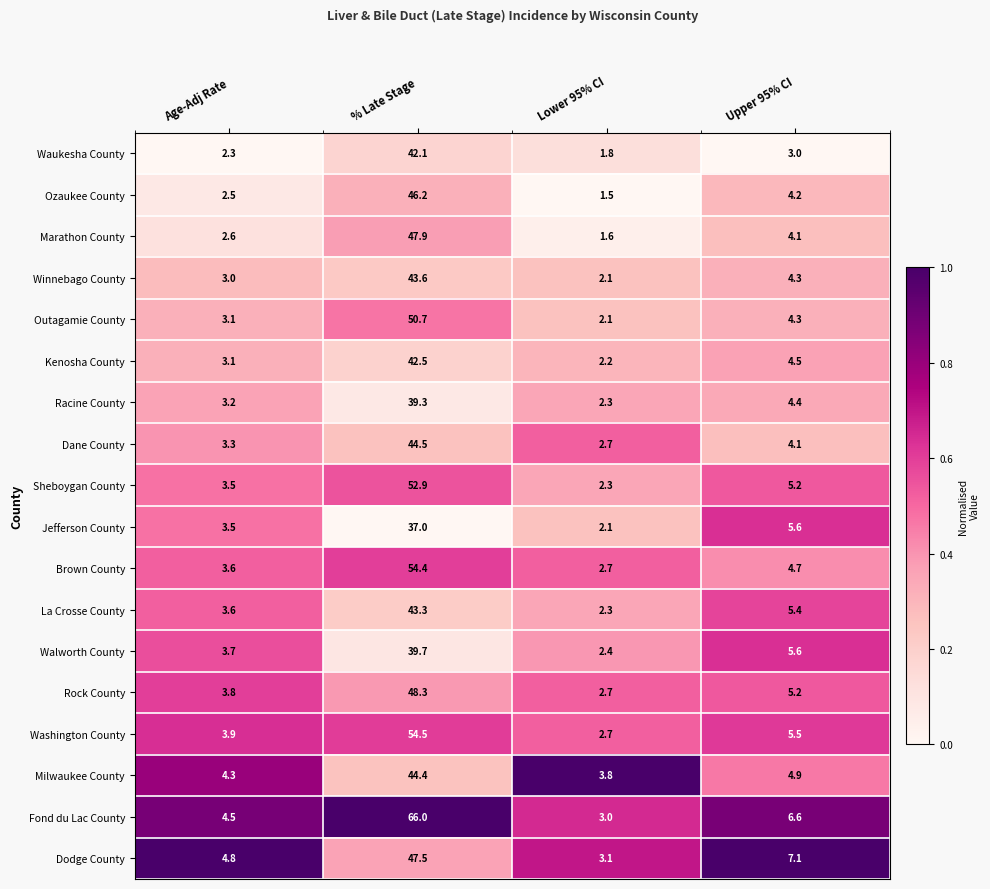

What is the minimum value shown in the chart?

1.5